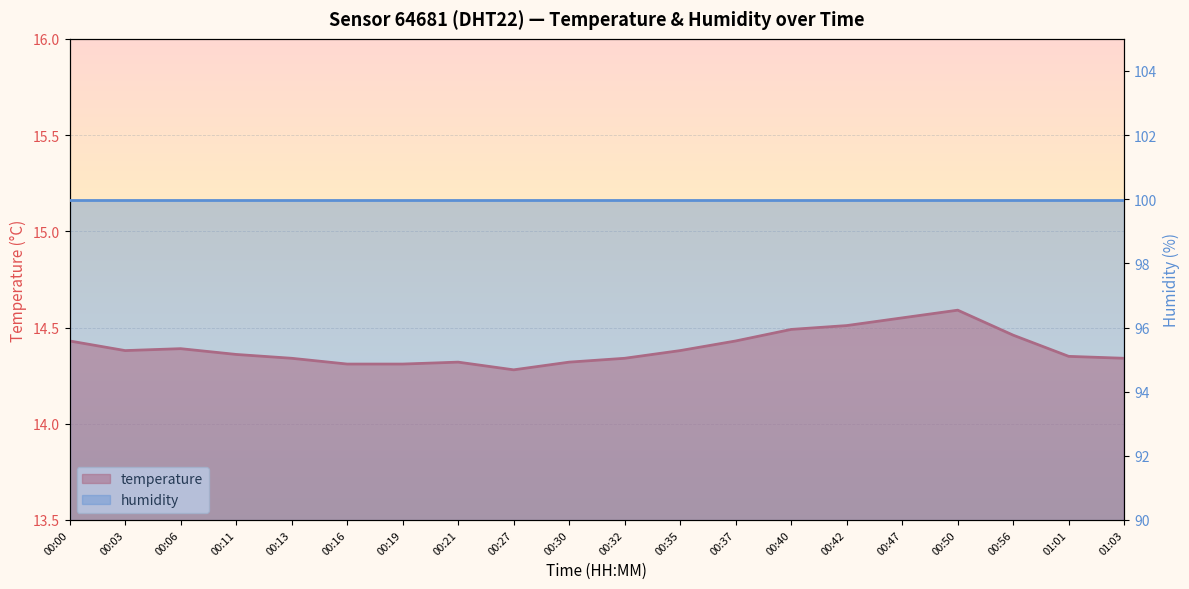

At which label is the value closest to 14?

00:27